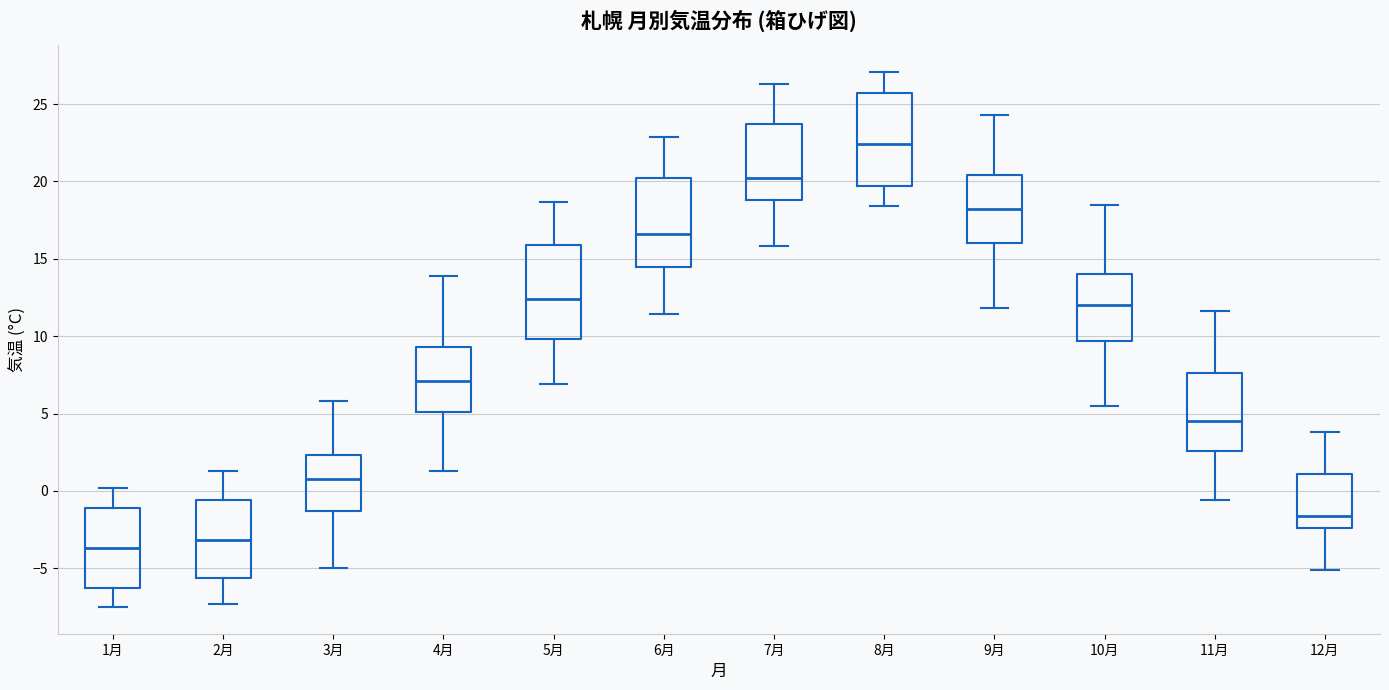

Which box has the lowest median line?

1月